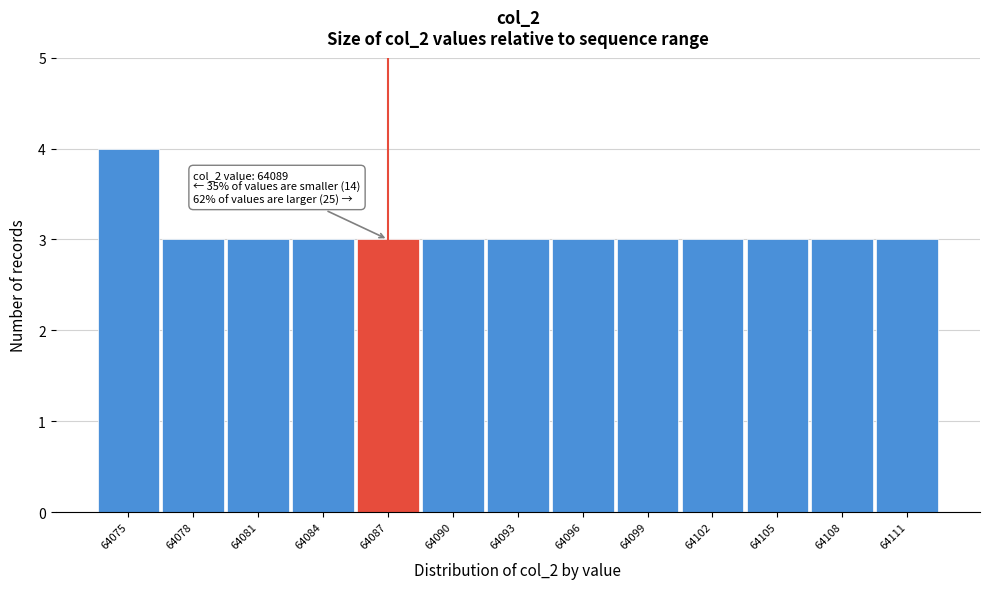

Reading left to right, list all the values displayed in this chart.

4	3	3	3	3	3	3	3	3	3	3	3	3